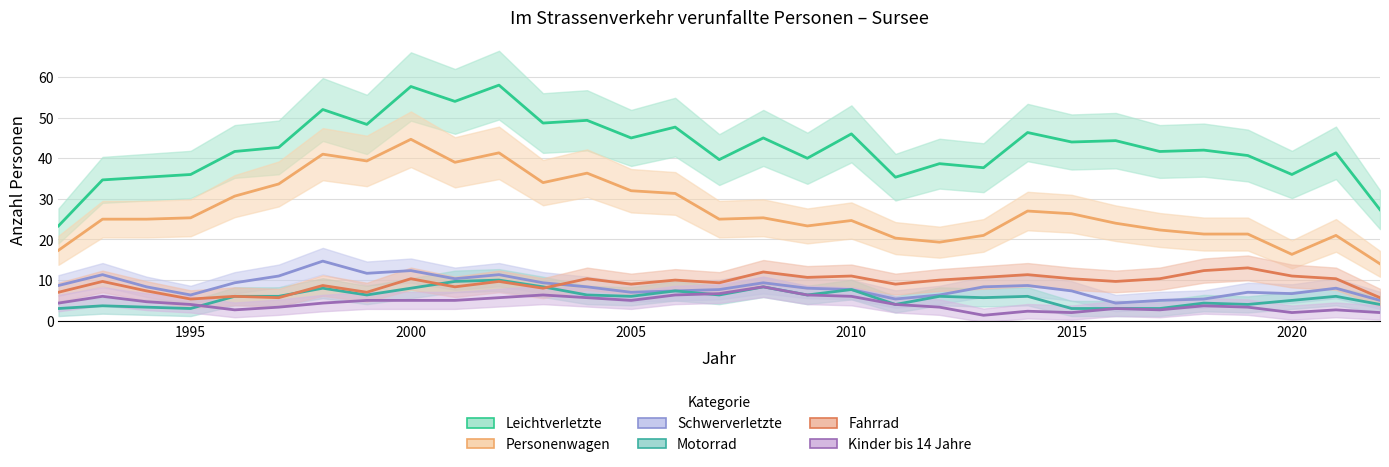

Which series has the widest spread of values?

Leichtverletzte